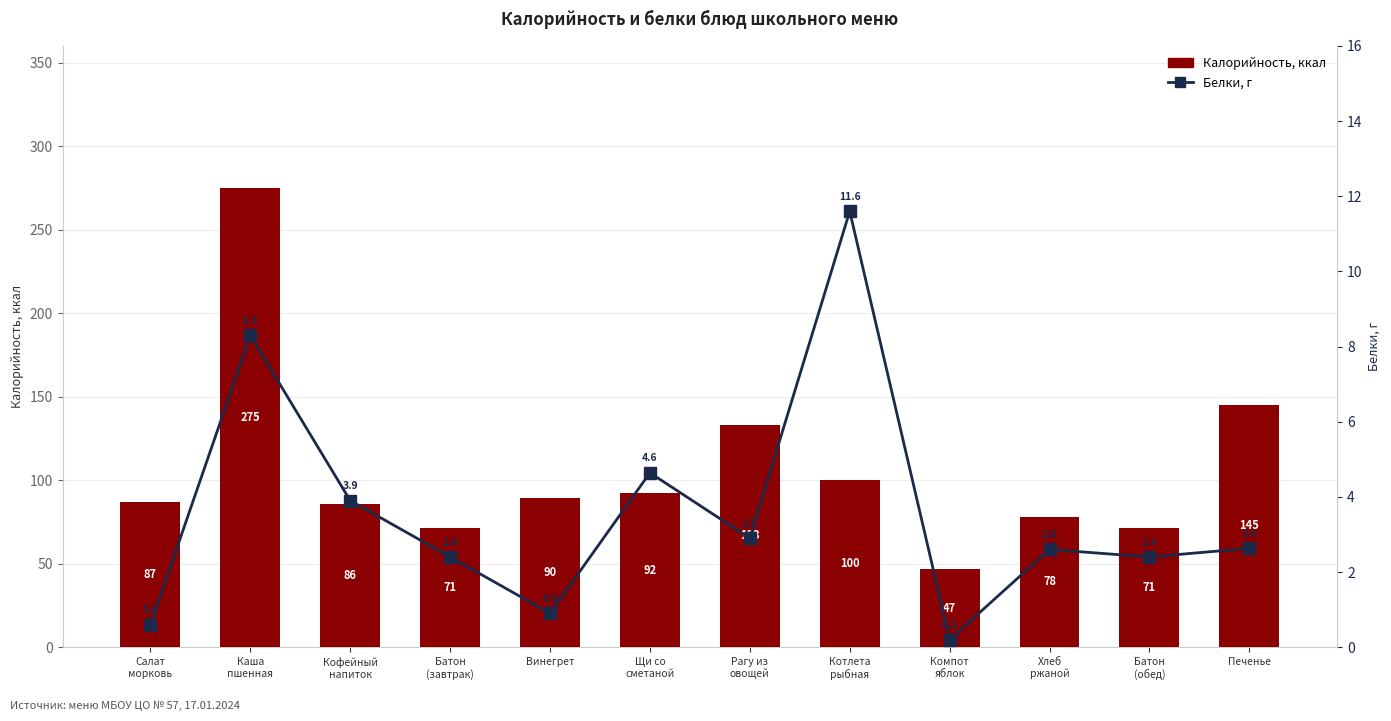

Between Каша
пшенная and Кофейный
напиток, which series saw the biggest shift?

Калорийность